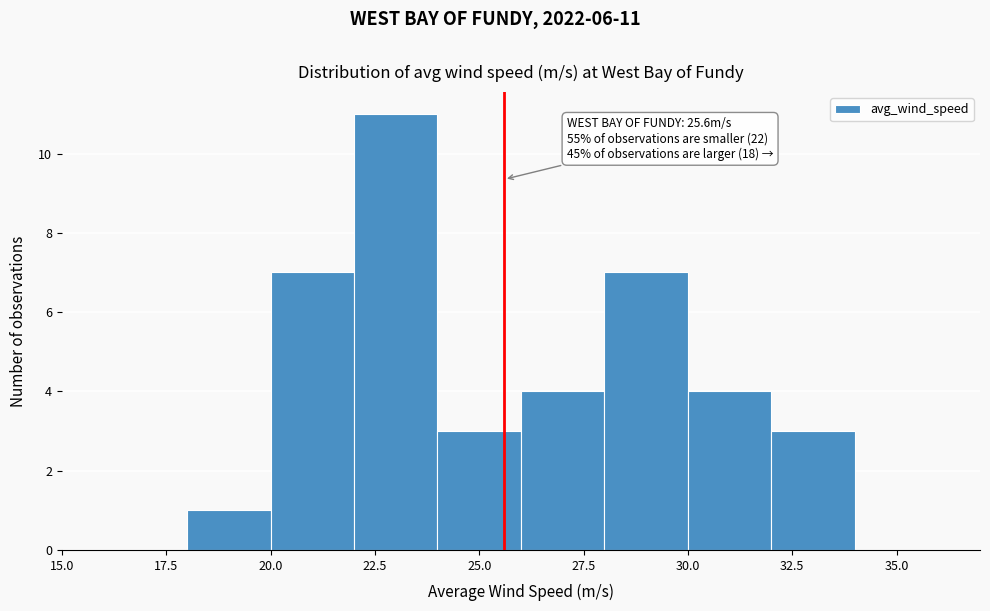

Over which range of the x-axis is the bar tallest?

22 to 24